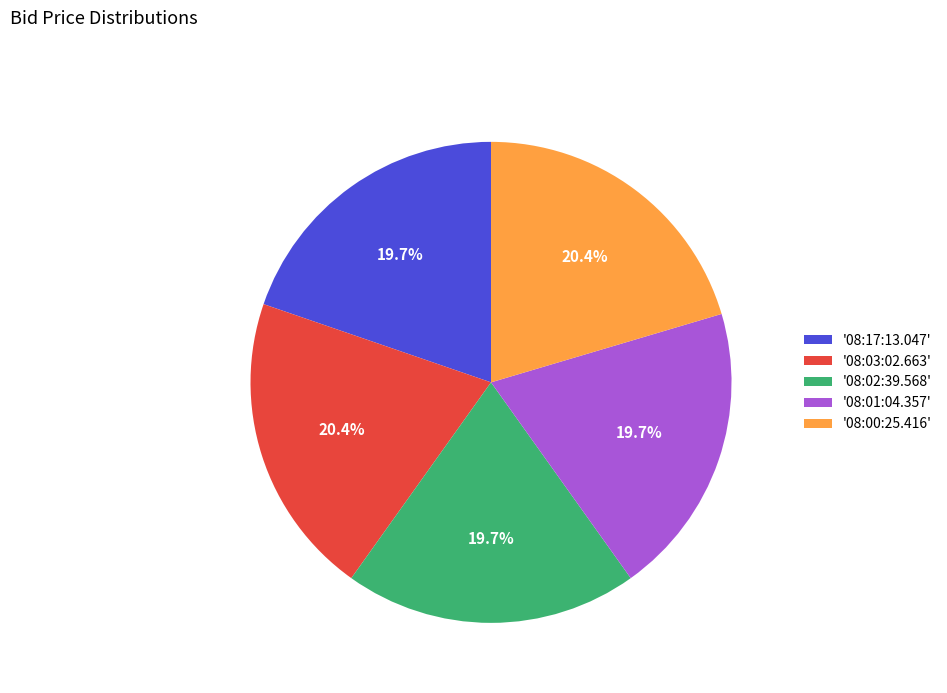

Is '08:00:25.416' the majority of the pie?

No